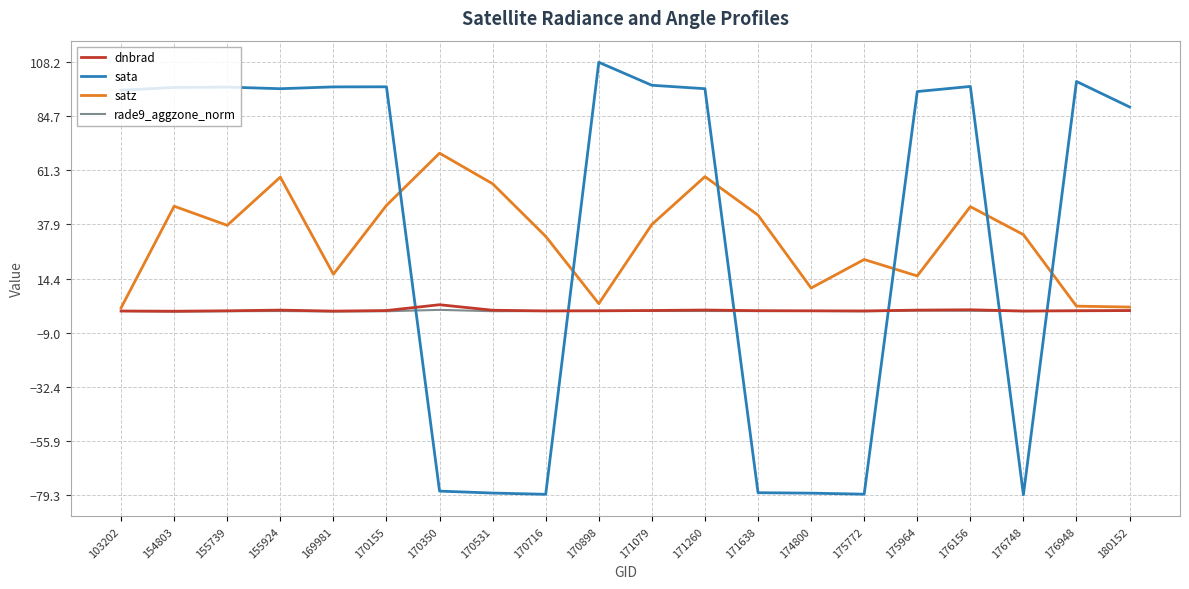

True or false: sata has more than 2 interior local peaks.

True